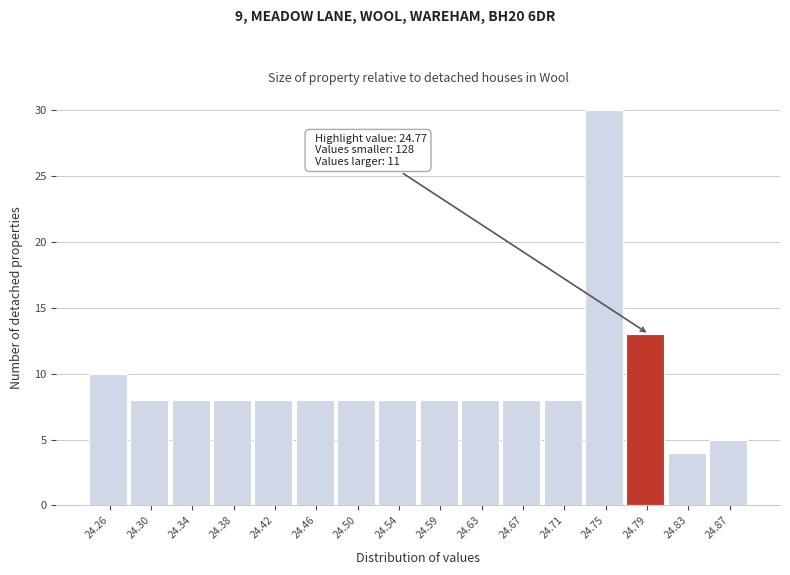

Over which range of the x-axis is the bar tallest?

24.730 to 24.770